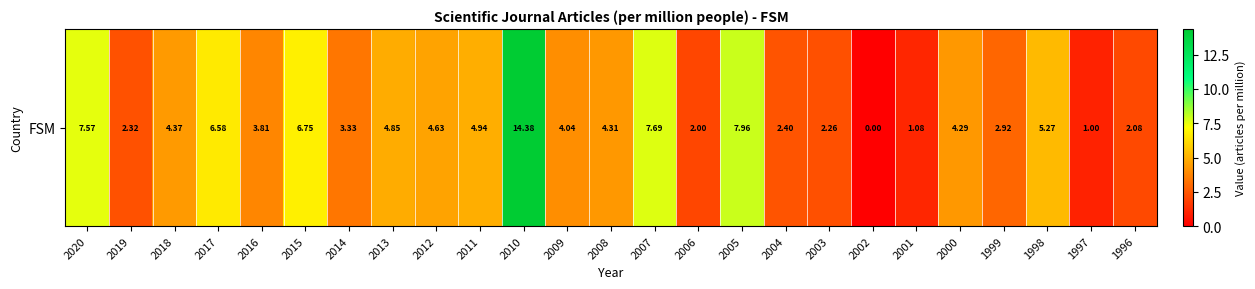

What is the sum of the values at 2003 and 2020?

9.8